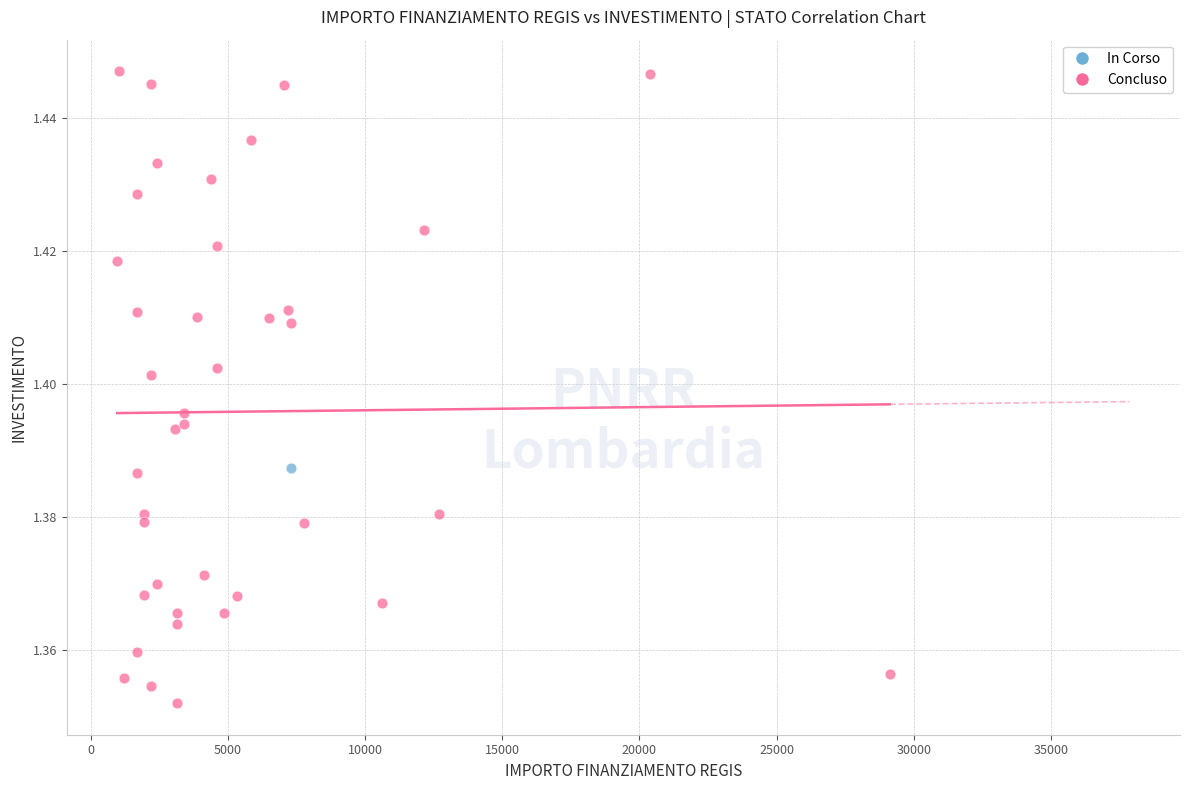

What are all the series names shown in the legend?

In Corso, Concluso